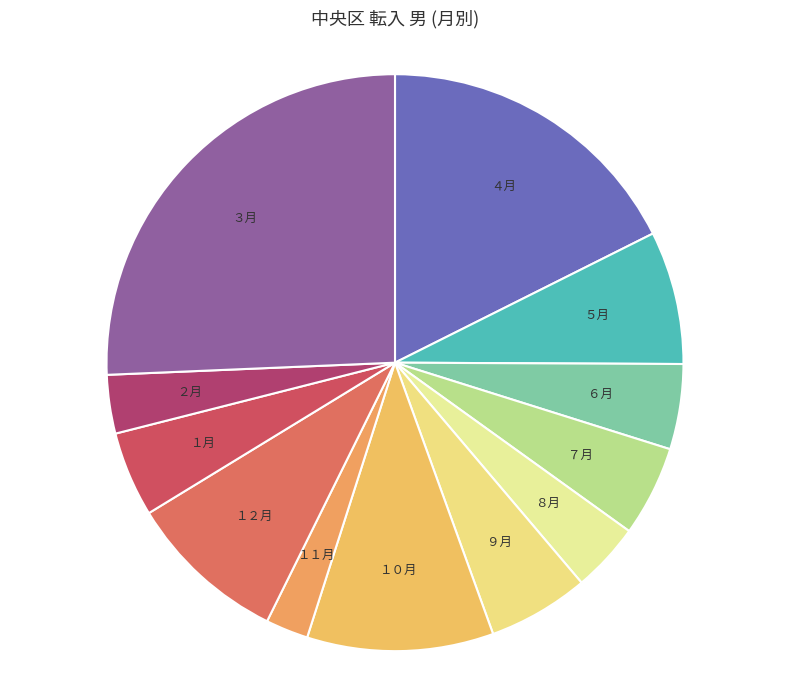

Is there a majority slice in this chart?

No